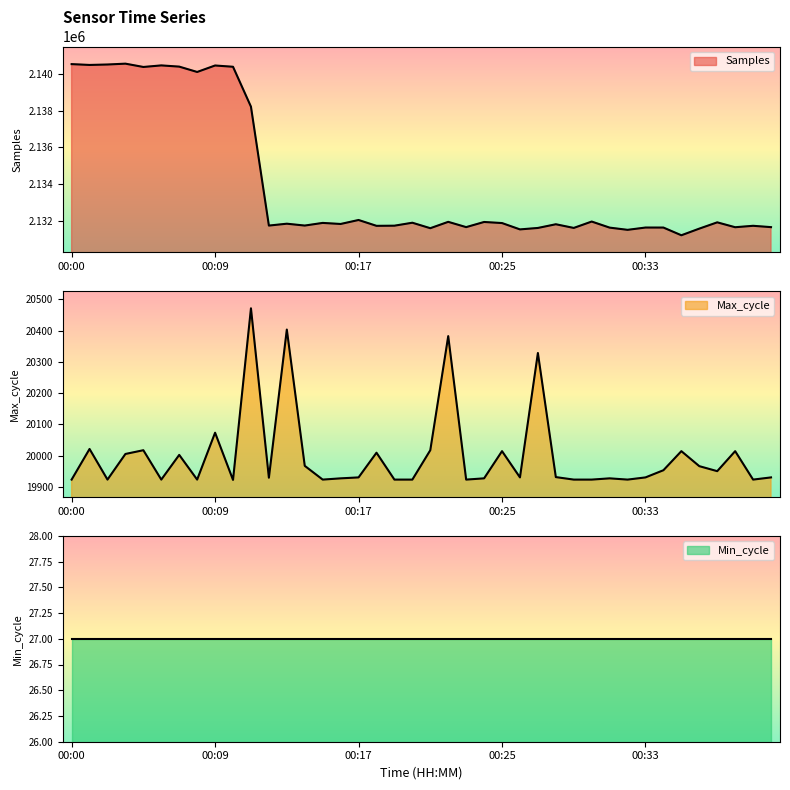

What is the value of the Samples point at the 3rd from the left?

2140507